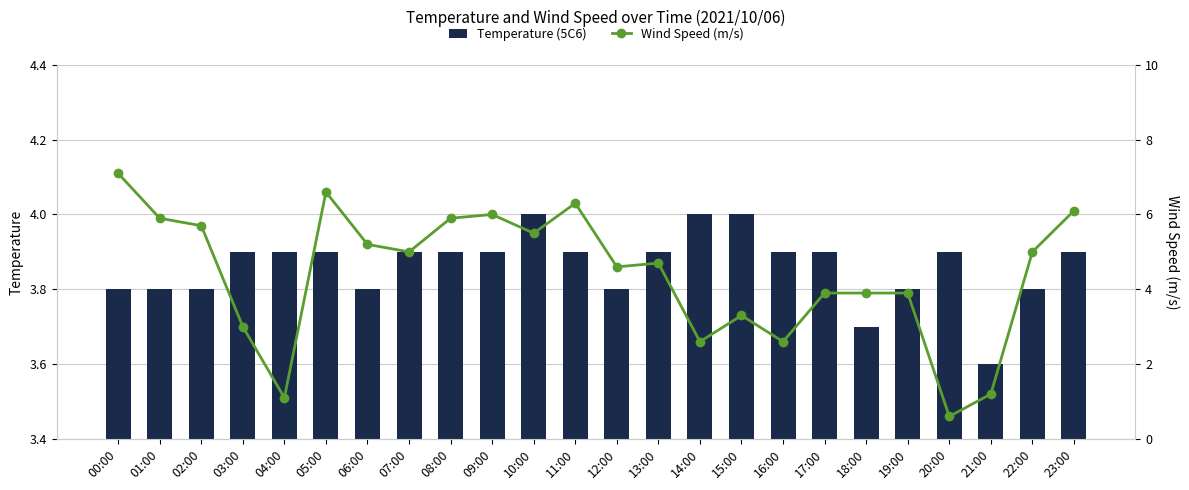

At which category does the chart reach its peak across all series?

00:00